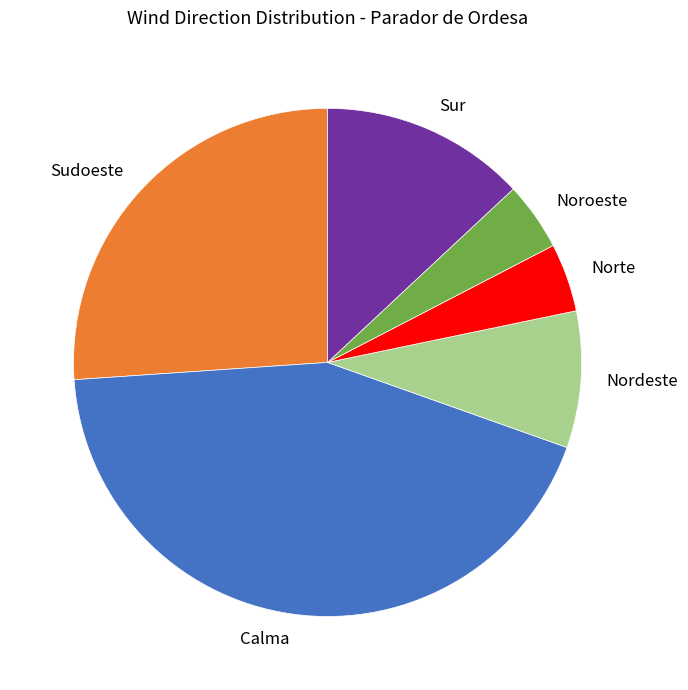

The Nordeste slice represents 9% of the pie. True or false?

True